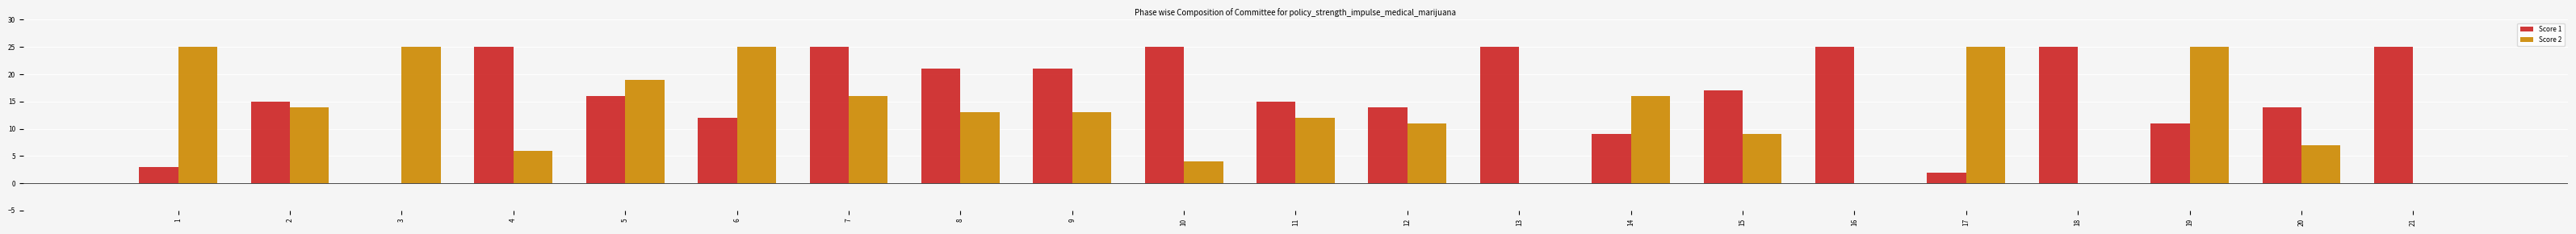

Is the value of Score 1 at 6 greater than the value of Score 2 at 17?

No